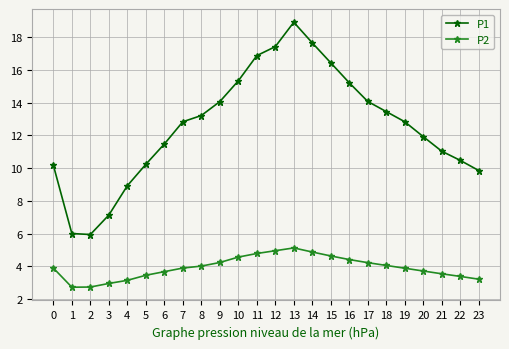

What is the smallest value displayed?

2.7